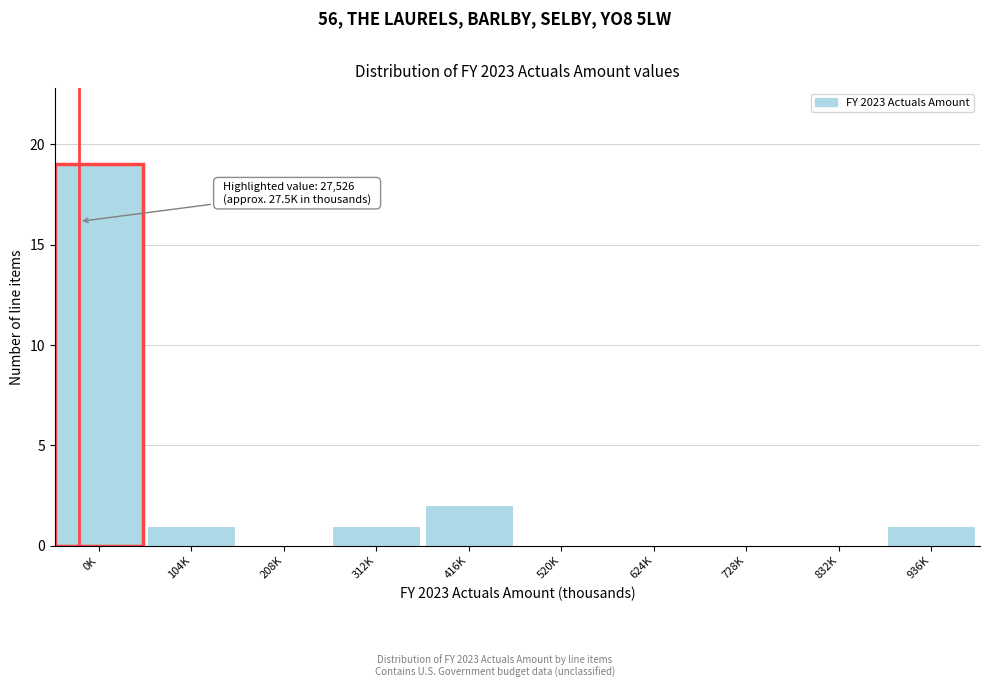

Reading left to right, what are all the values shown in this chart?

0K=19	104K=1	208K=0	312K=1	416K=2	520K=0	624K=0	728K=0	832K=0	936K=1